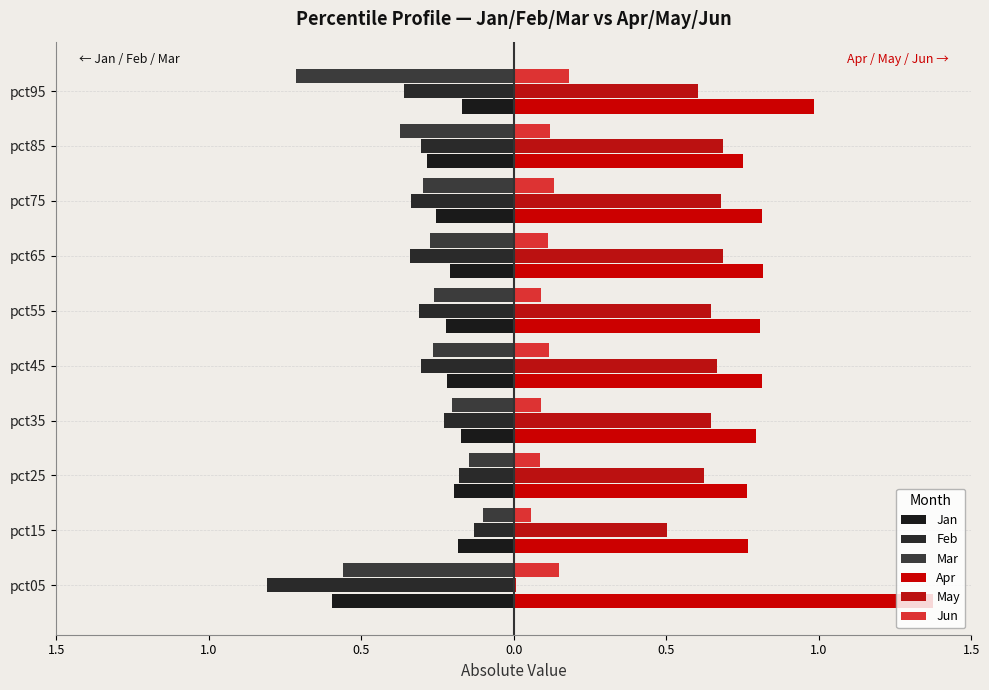

What are all the series names shown in the legend?

Jan, Feb, Mar, Apr, May, Jun